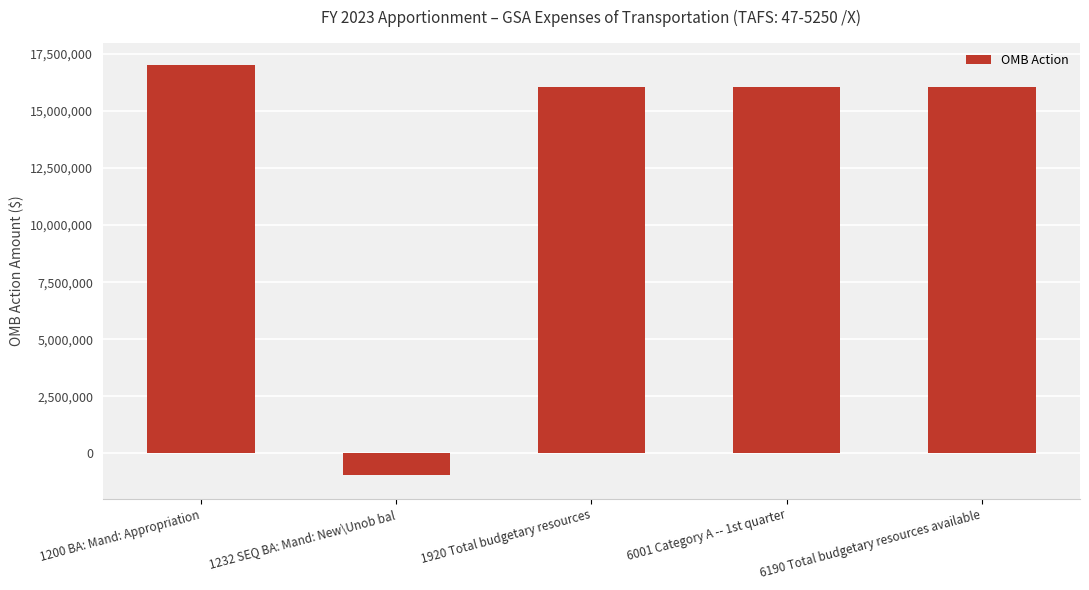

What is the approximate value at 6190 Total budgetary resources available?

16059290